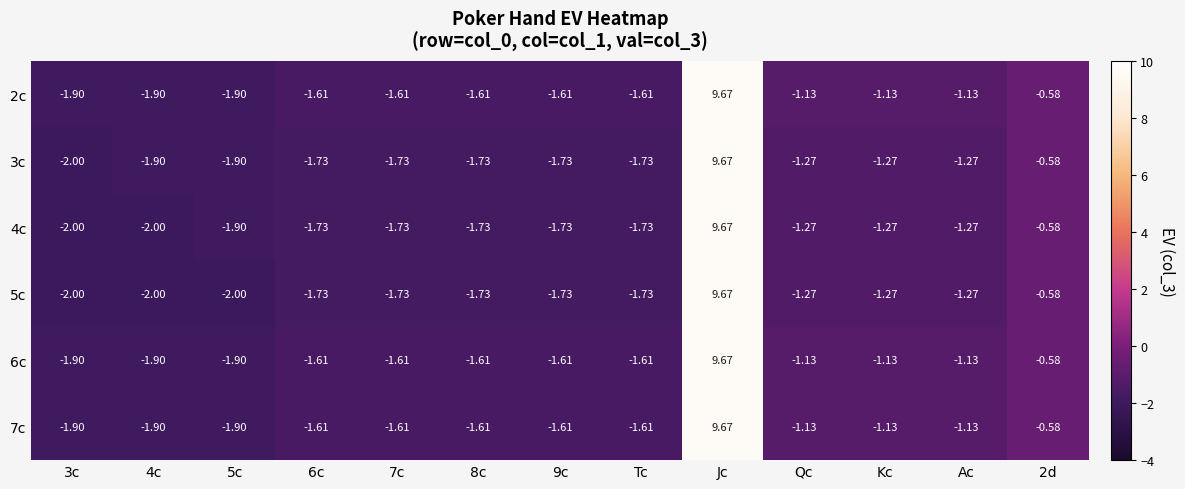

What is the smallest value displayed?

-2.0